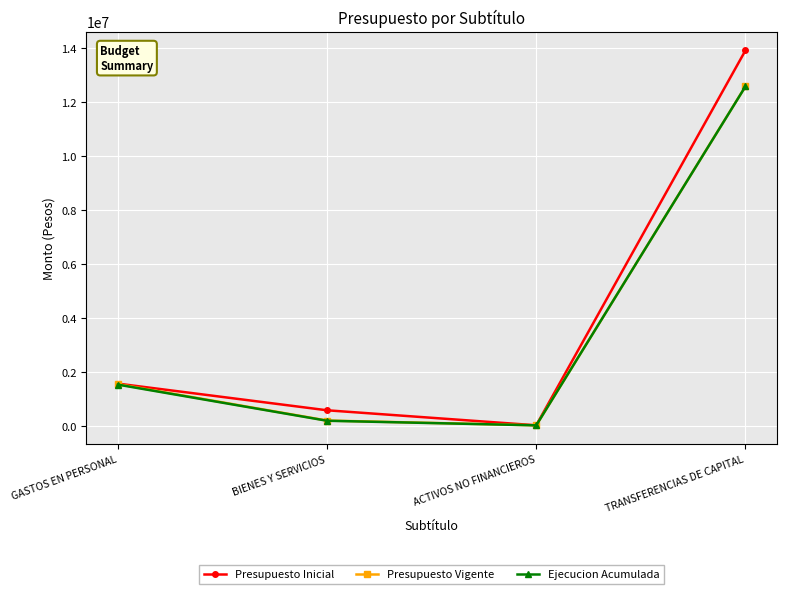

What is the total value across all series at TRANSFERENCIAS DE CAPITAL?

39070580